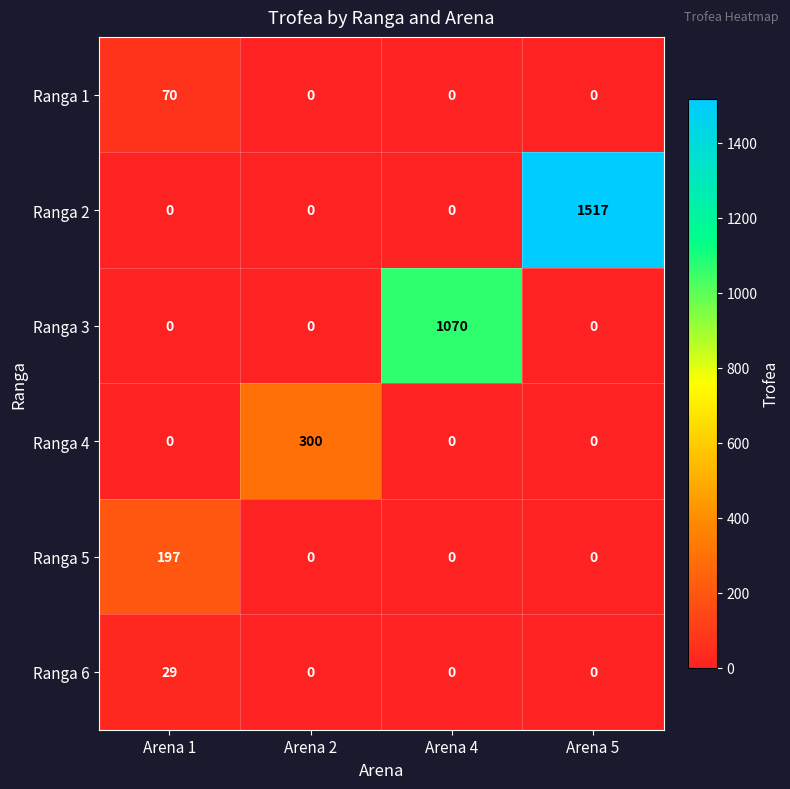

What is the total value across all series at Arena 4?

1070